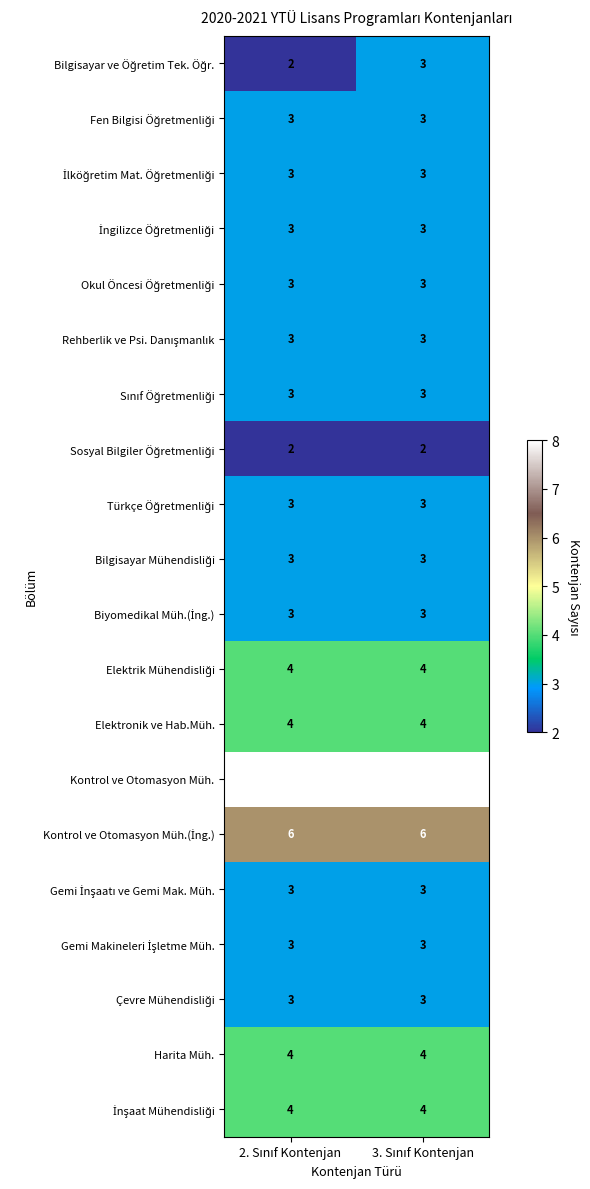

How many distinct data groups are displayed?

20